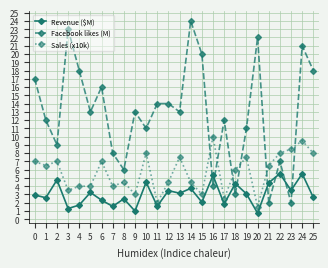

Is the value of Sales (x10k) at 19 greater than the value of Revenue ($M) at 6?

Yes